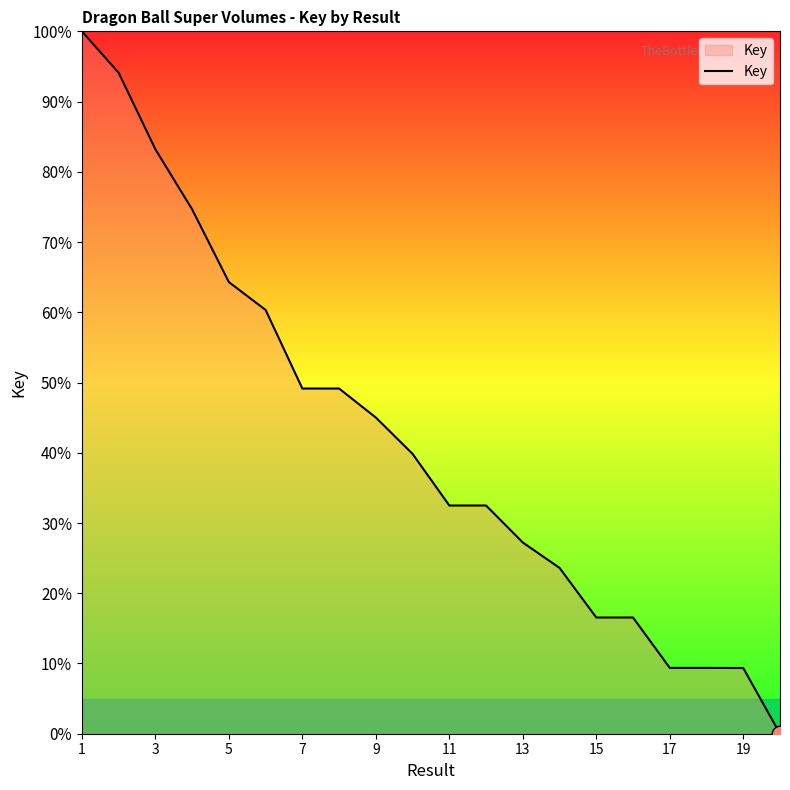

What is the sum of all values?

836.7